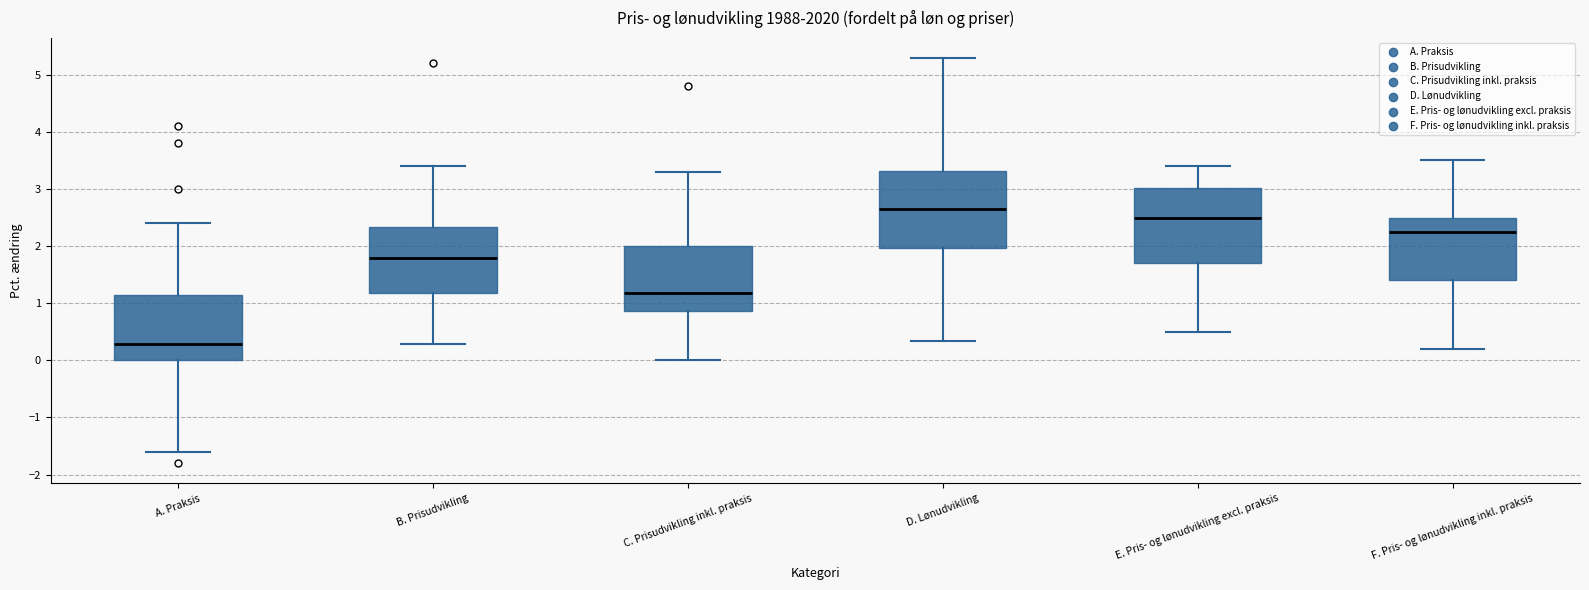

Reading left to right, read every box against the y-axis: the position of its median line, the range the box covers, and the ends of its whiskers. The values are not printed on the chart, so give them approximately, as read against the axis.

A. Praksis: median 0.3, box 0.0 to 1.2, whiskers -1.6 to 2.4
B. Prisudvikling: median 1.8, box 1.2 to 2.3, whiskers 0.3 to 3.4
C. Prisudvikling inkl. praksis: median 1.2, box 0.9 to 2.0, whiskers 0.0 to 3.3
D. Lønudvikling: median 2.7, box 2.0 to 3.3, whiskers 0.3 to 5.3
E. Pris- og lønudvikling excl. praksis: median 2.5, box 1.7 to 3.0, whiskers 0.5 to 3.4
F. Pris- og lønudvikling inkl. praksis: median 2.3, box 1.4 to 2.5, whiskers 0.2 to 3.5